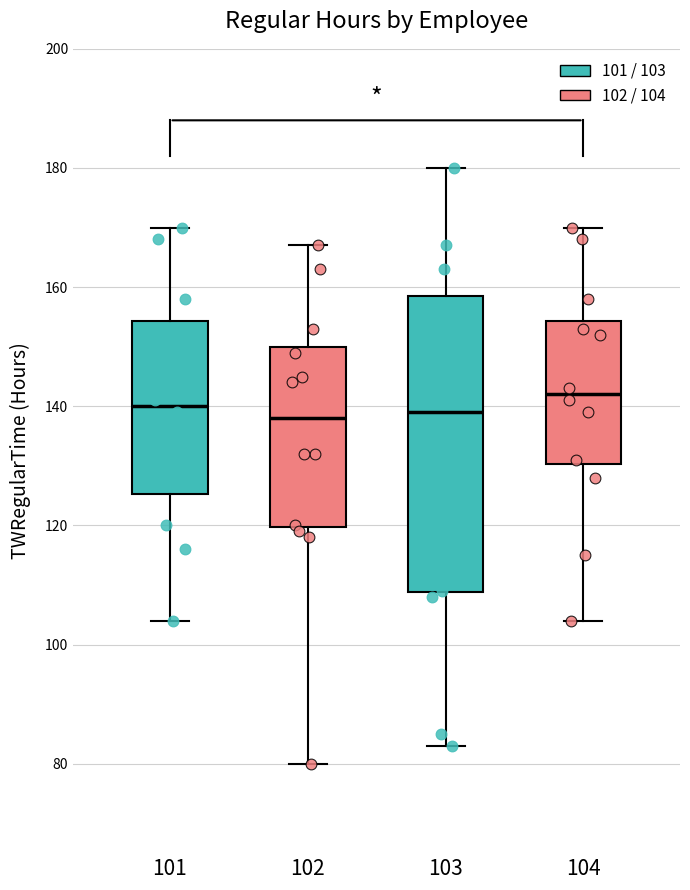

Where is the lower edge of the box at x = 103 on the y-axis? The values are not printed on the chart, so give them approximately, as read against the axis.

108